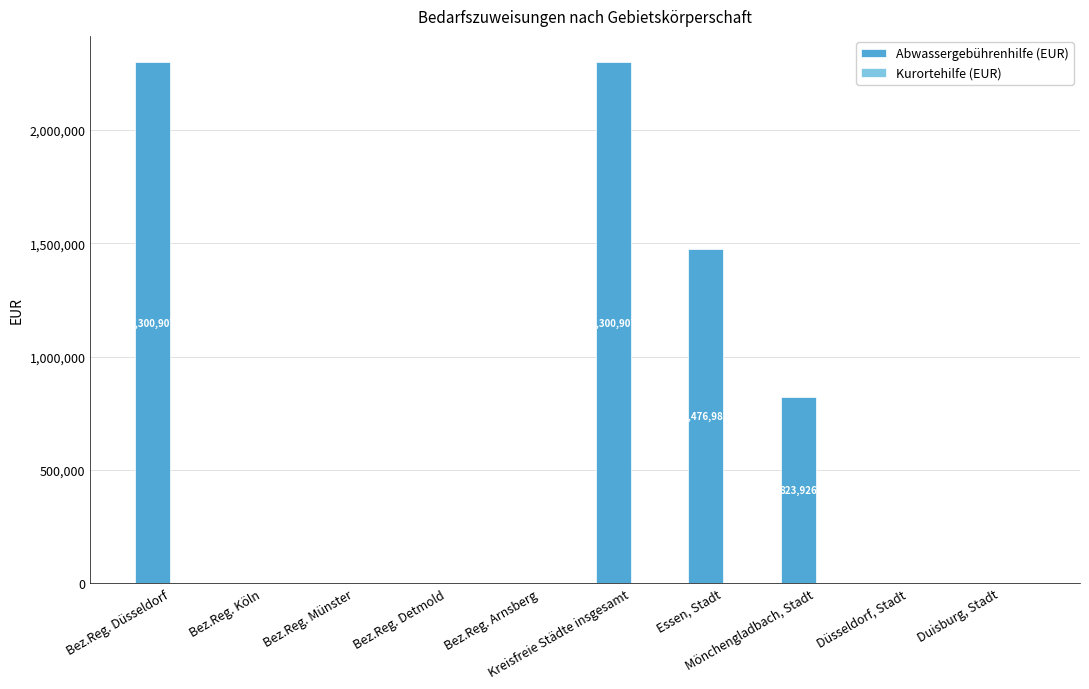

How many data points does each series have?

10